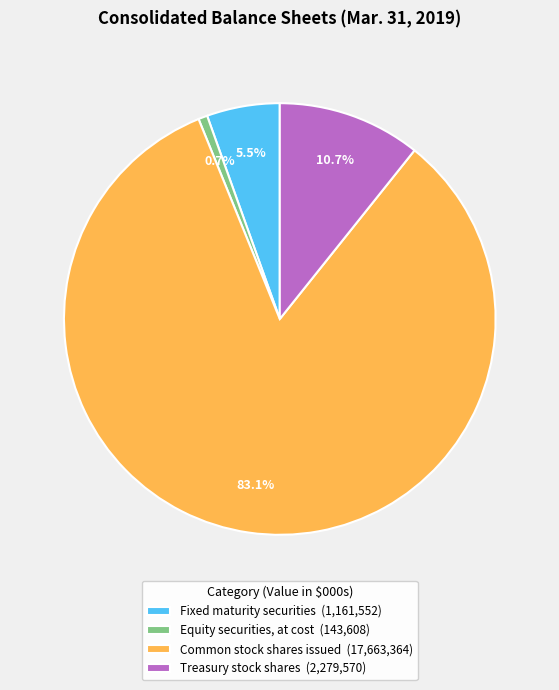

What portion of the pie excludes Common stock shares issued (17,663,364)?

16.9%